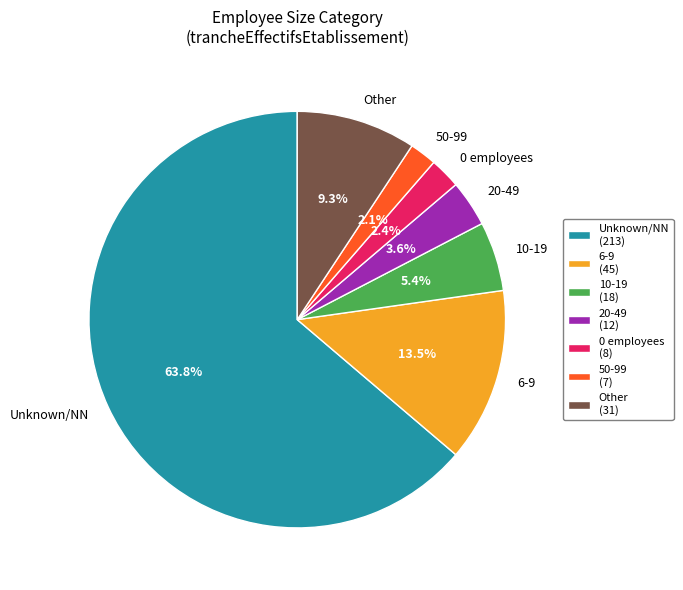

Count the number of slices in the pie.

7